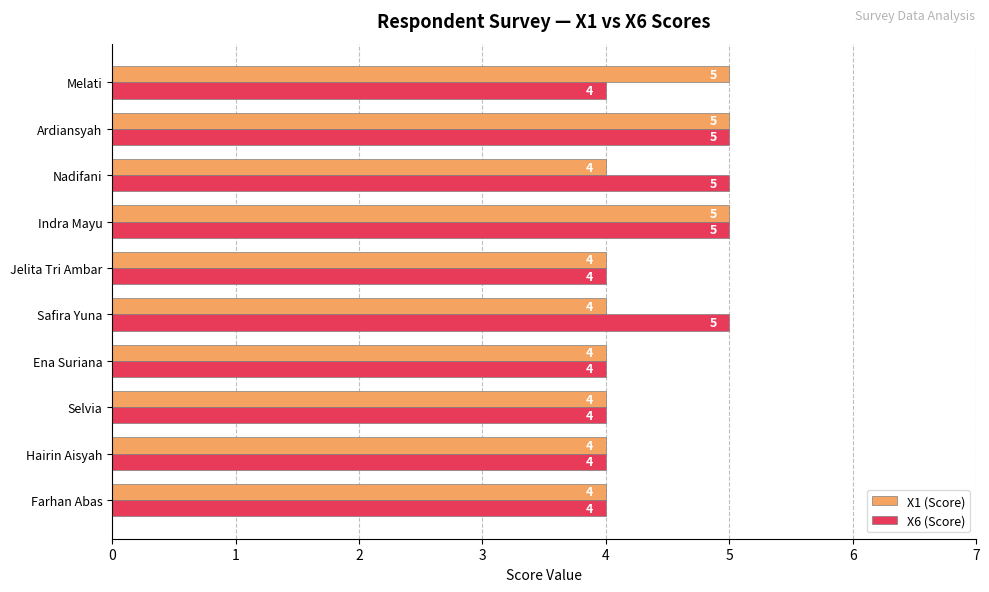

What is the total value across all series at Safira Yuna?

9